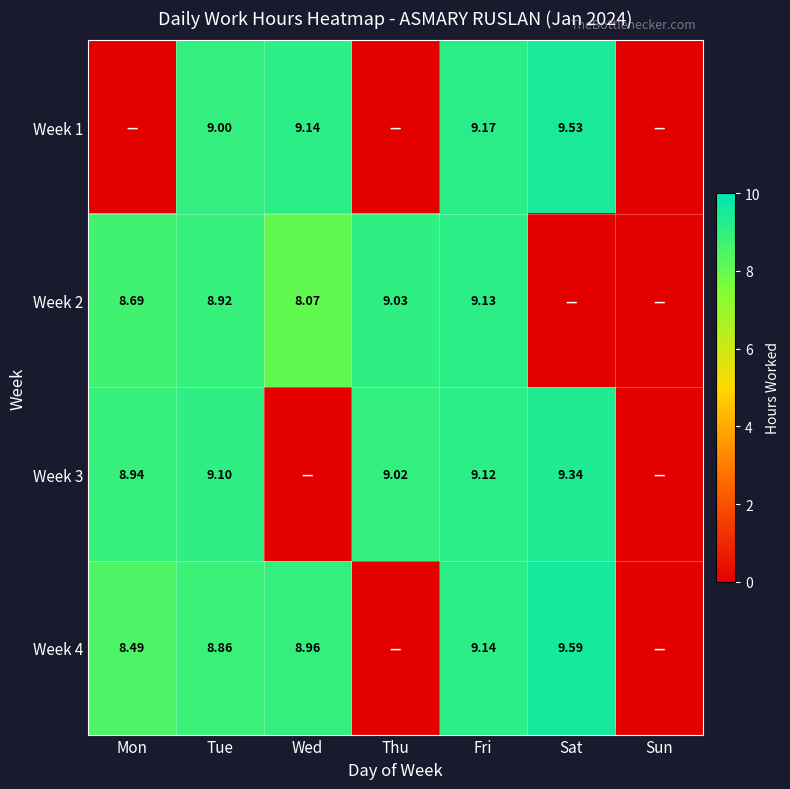

Is the value of Week 4 at Tue greater than the value of Week 3 at Fri?

No